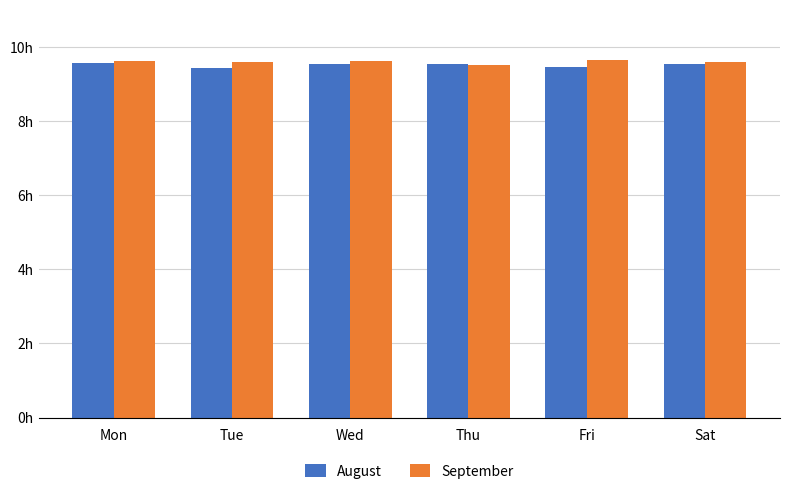

The value of September at Tue is 15.5. True or false?

False